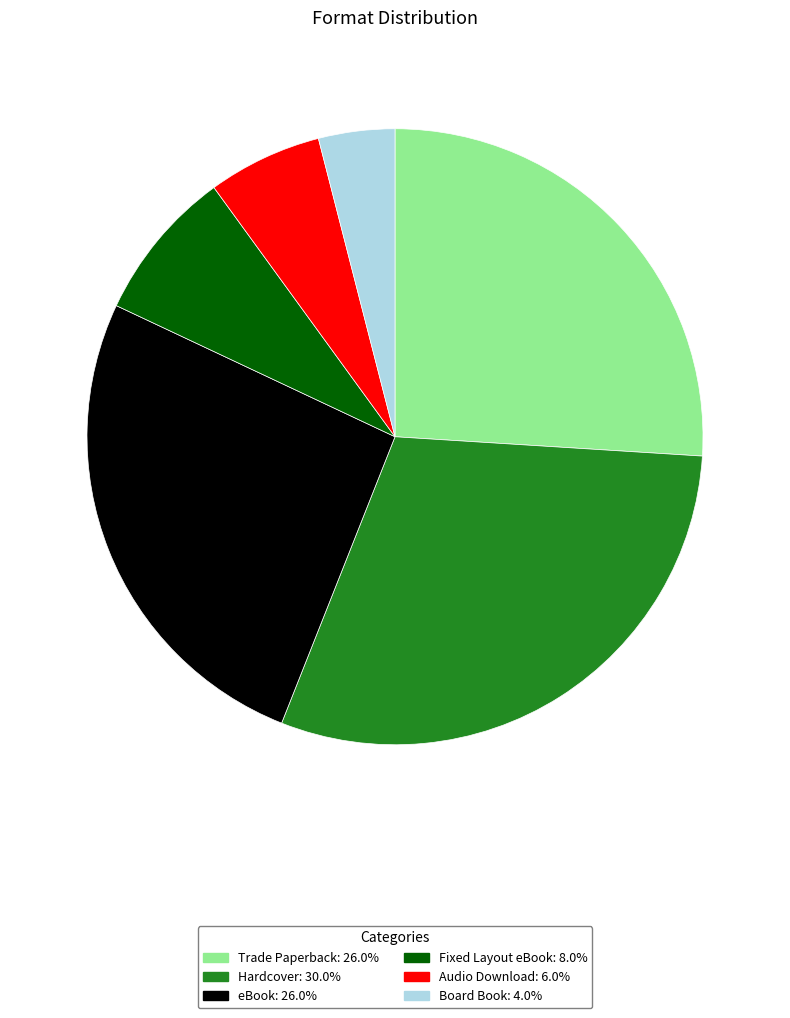

Which slice is the smallest?

Board Book